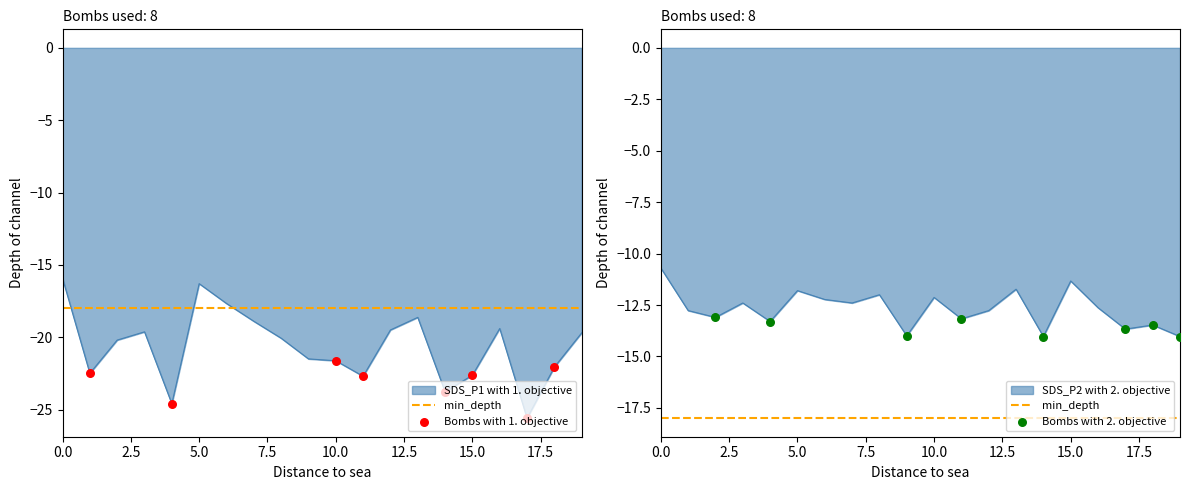

Which series reaches the minimum Y coordinate?

SDS_P1